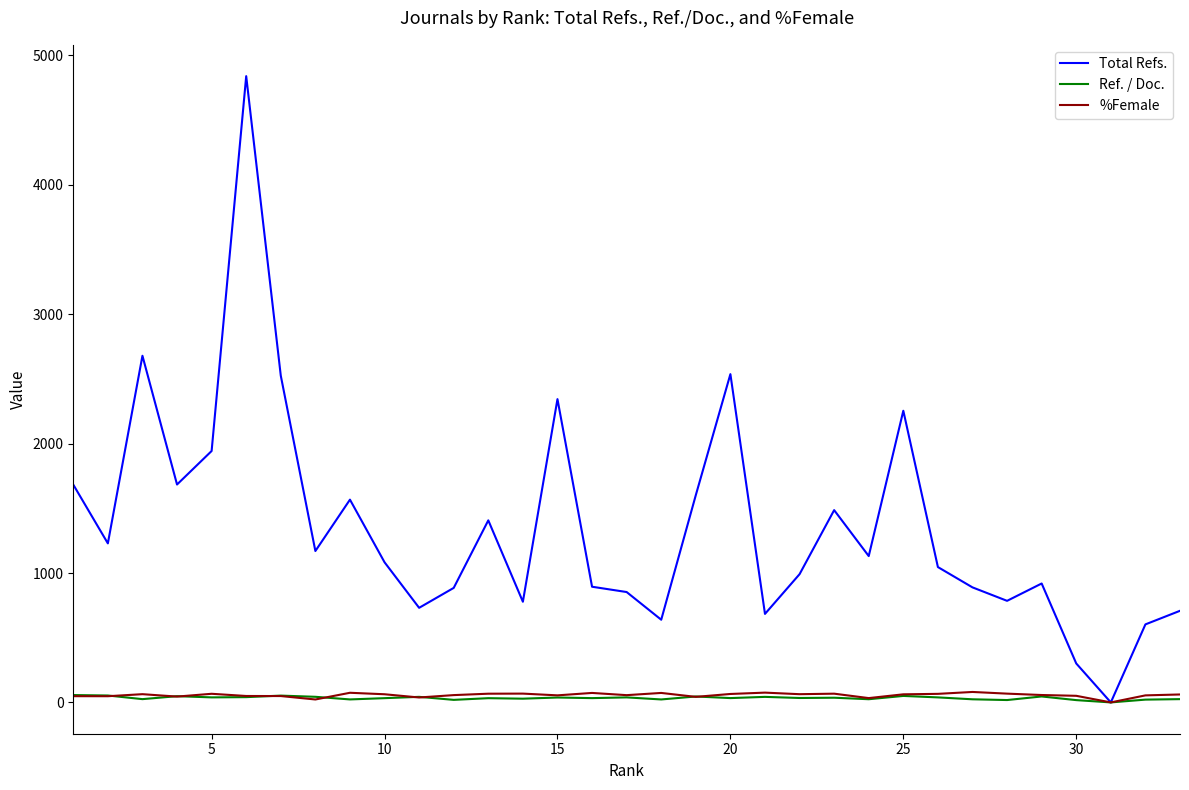

What is the maximum value shown in the chart?

4840.0